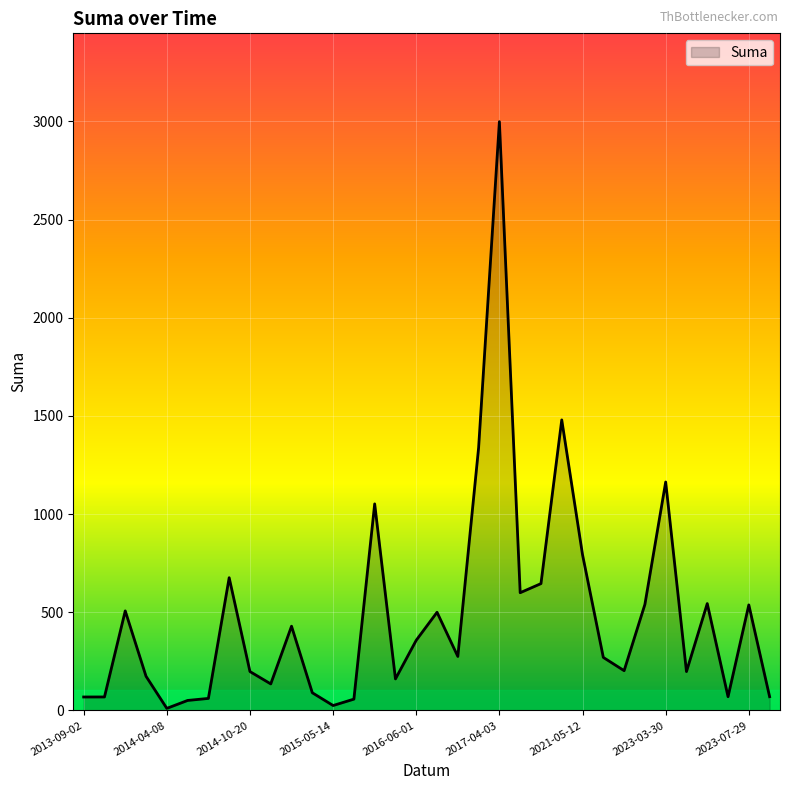

Does the chart display data point markers on the line(s)?

No